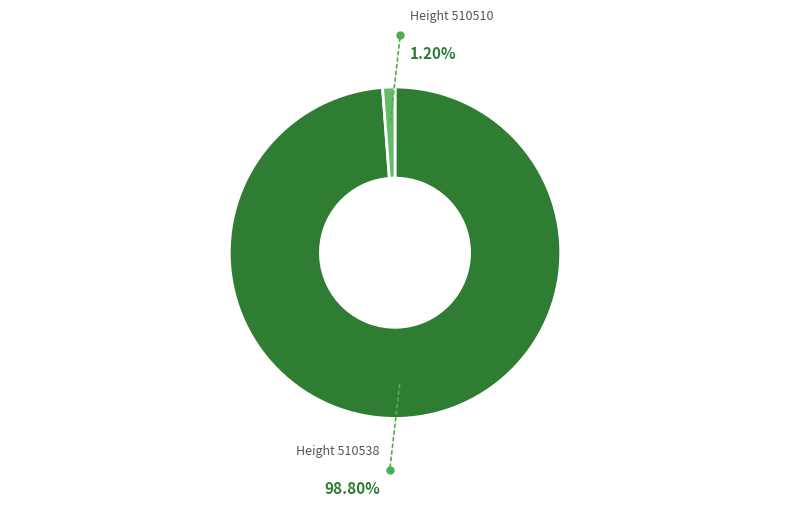

Count the number of slices in the pie.

2